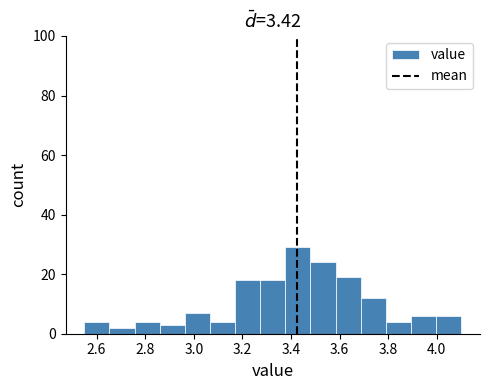

Reading left to right, list every bar in this chart as the range it spans on the x-axis followed by its height. Neither the bar edges nor the heights are printed on the chart, so give them approximately, as read against the axes.

2.56 to 2.66: 4
2.66 to 2.76: 2
2.76 to 2.86: 4
2.86 to 2.96: 4
2.96 to 3.06: 8
3.06 to 3.18: 4
3.18 to 3.28: 18
3.28 to 3.38: 18
3.38 to 3.48: 30
3.48 to 3.58: 24
3.58 to 3.68: 20
3.68 to 3.80: 12
3.80 to 3.90: 4
3.90 to 4.00: 6
4.00 to 4.10: 6